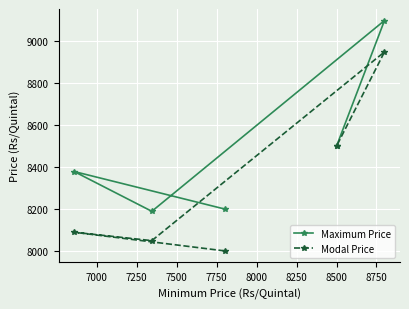

What is the value of the Maximum Price point at the 2nd from the left?

8189